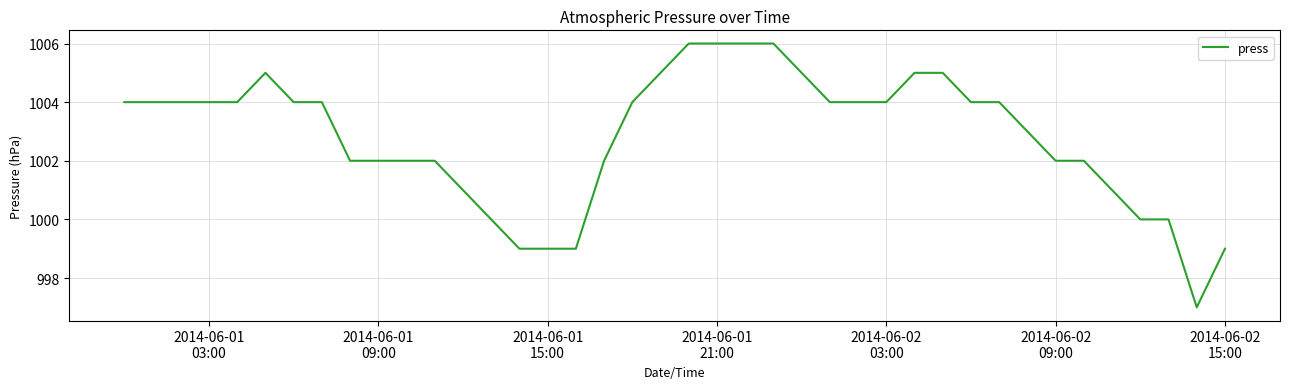

What is the greatest value displayed?

1006